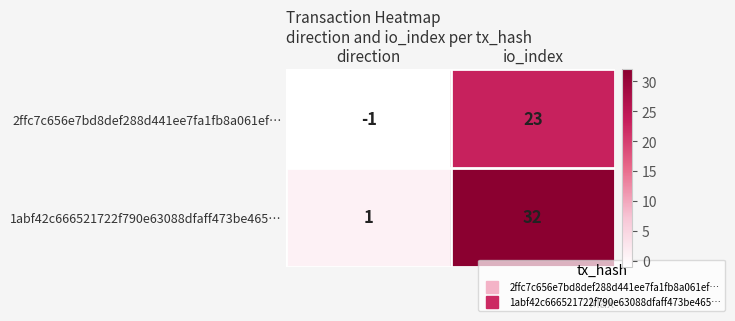

Which series changed the most between direction and io_index?

1abf42c666521722f790e63088dfaff473be465…